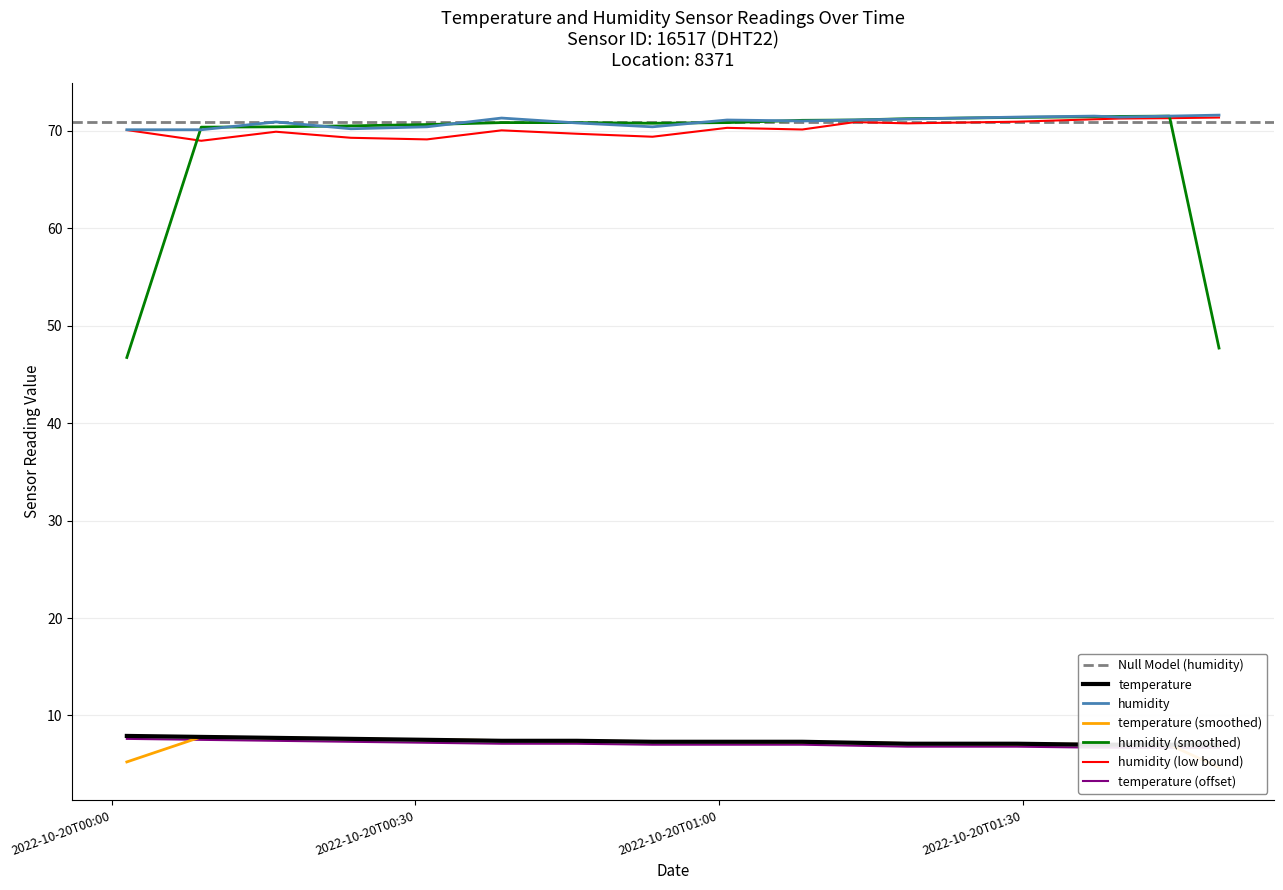

What is the lowest value of the humidity (smoothed) series?

46.7